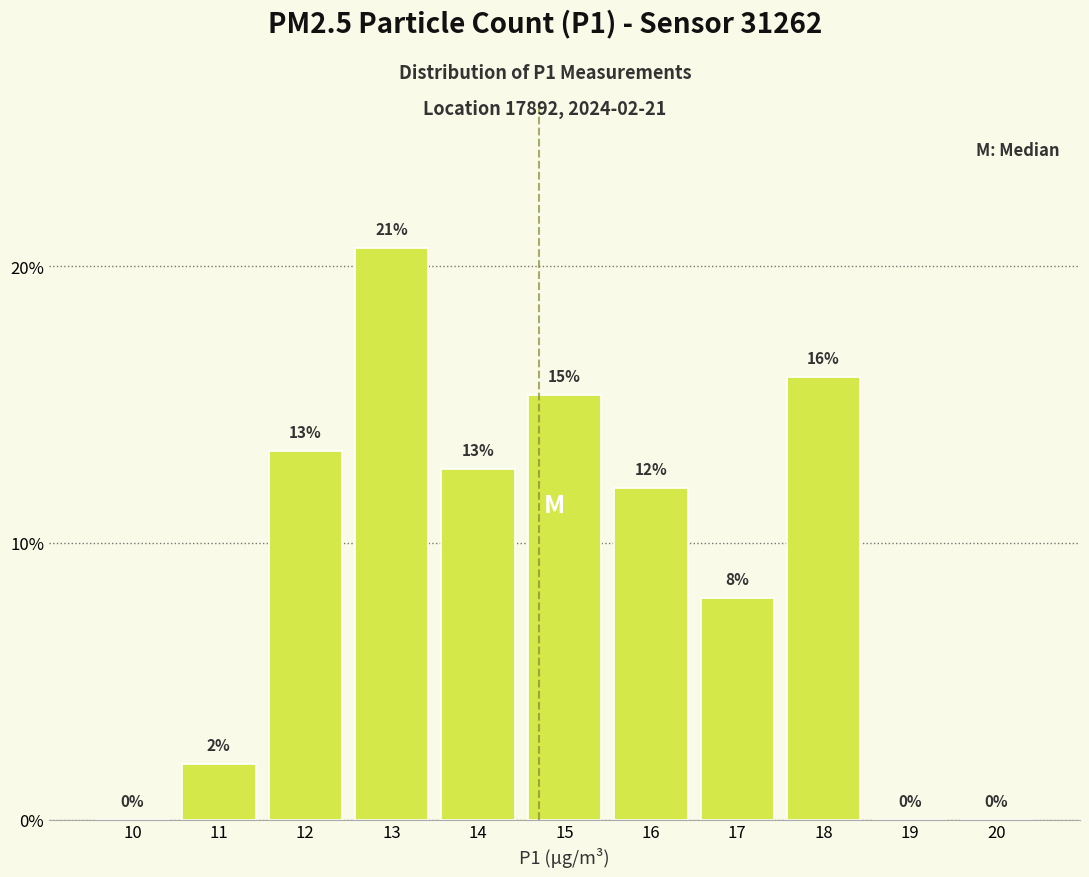

True or false: the data shows -10.3 at 20.

False